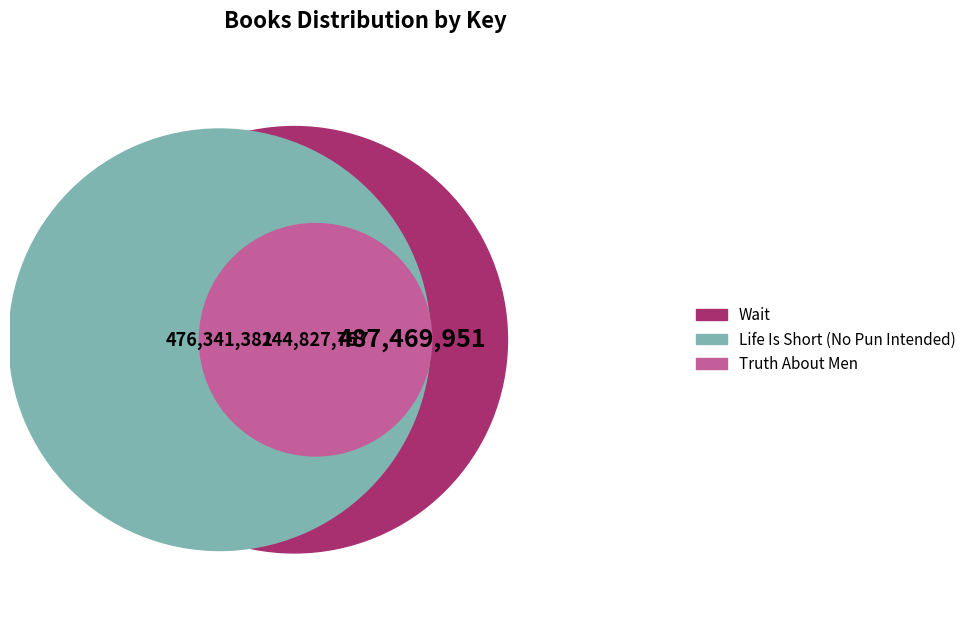

Rank the categories by value from highest to lowest.

Wait, Life Is Short (No Pun Intended), Truth About Men